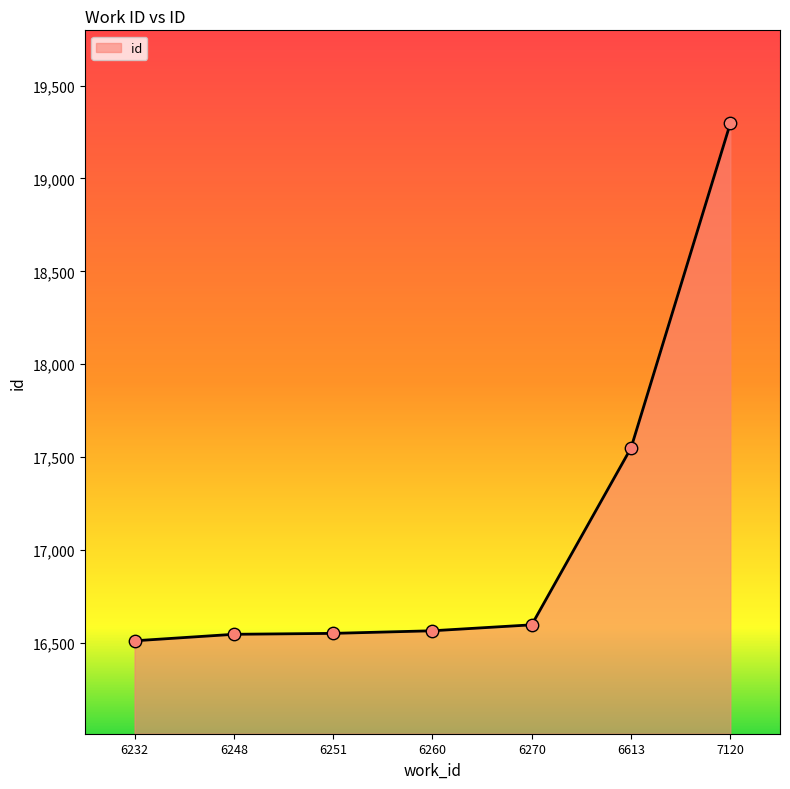

Between 6232 and 7120, which is larger?

7120